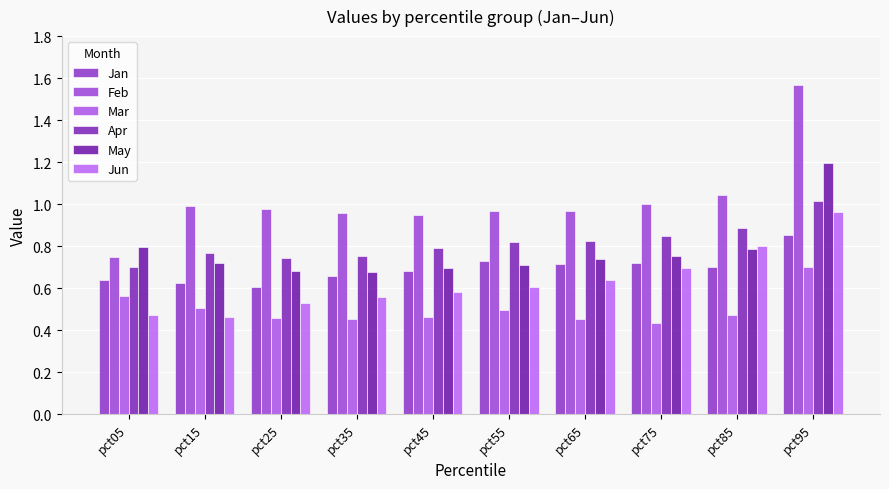

True or false: Jan has a value of 0.7 at pct35.

True